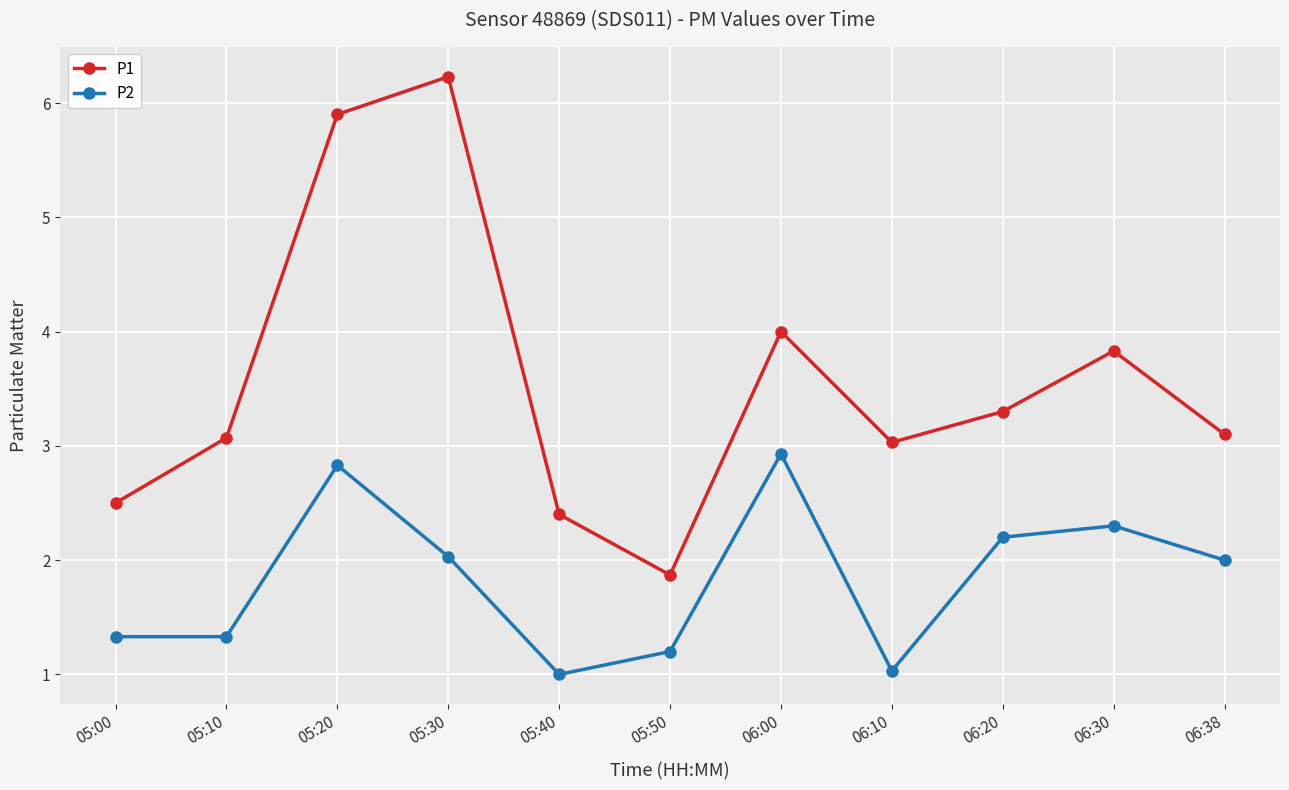

What is the label of the 2nd point from the right?

06:30